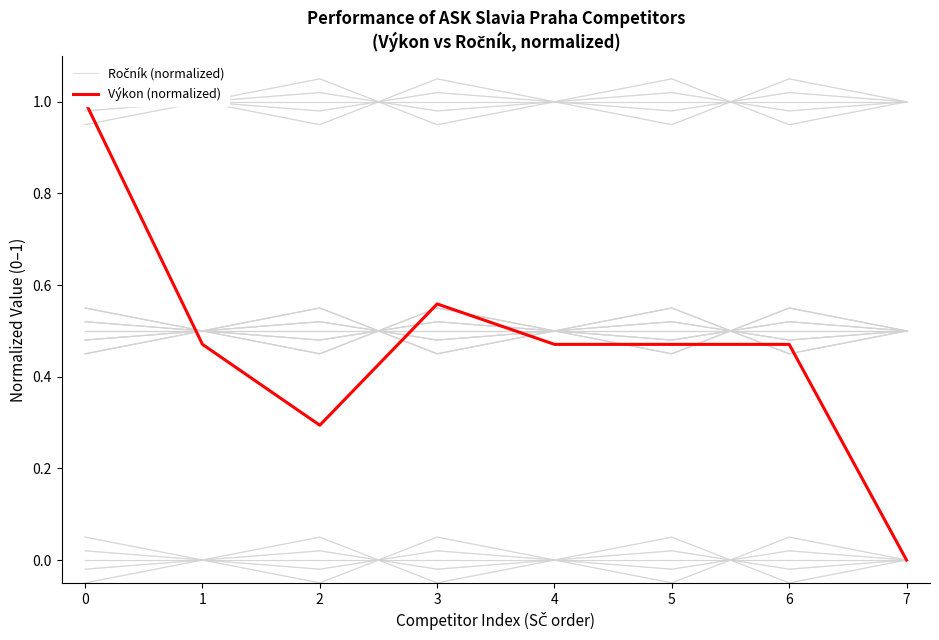

What is the total value across all series at 0?

1.1